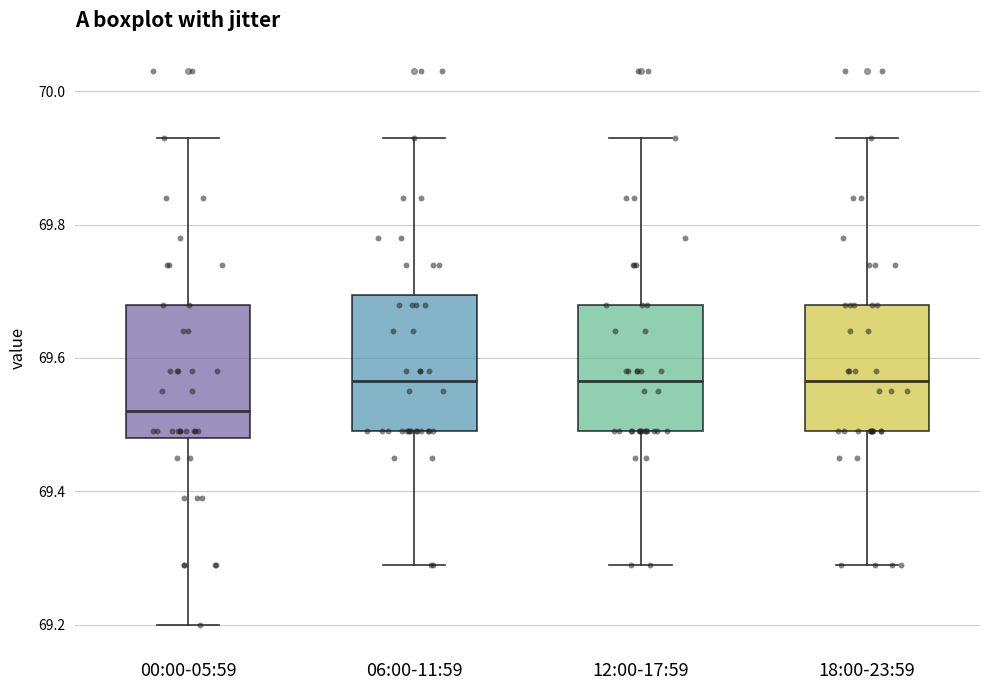

Reading left to right, transcribe this box plot: for each box, give where its median line is, the range the box spans, and where its two whiskers end, as read against the y-axis. The values are not printed on the chart, so give them approximately, as read against the axis.

00:00-05:59: median 69.52, box 69.48 to 69.68, whiskers 69.20 to 69.94
06:00-11:59: median 69.56, box 69.50 to 69.70, whiskers 69.30 to 69.94
12:00-17:59: median 69.56, box 69.50 to 69.68, whiskers 69.30 to 69.94
18:00-23:59: median 69.56, box 69.50 to 69.68, whiskers 69.30 to 69.94